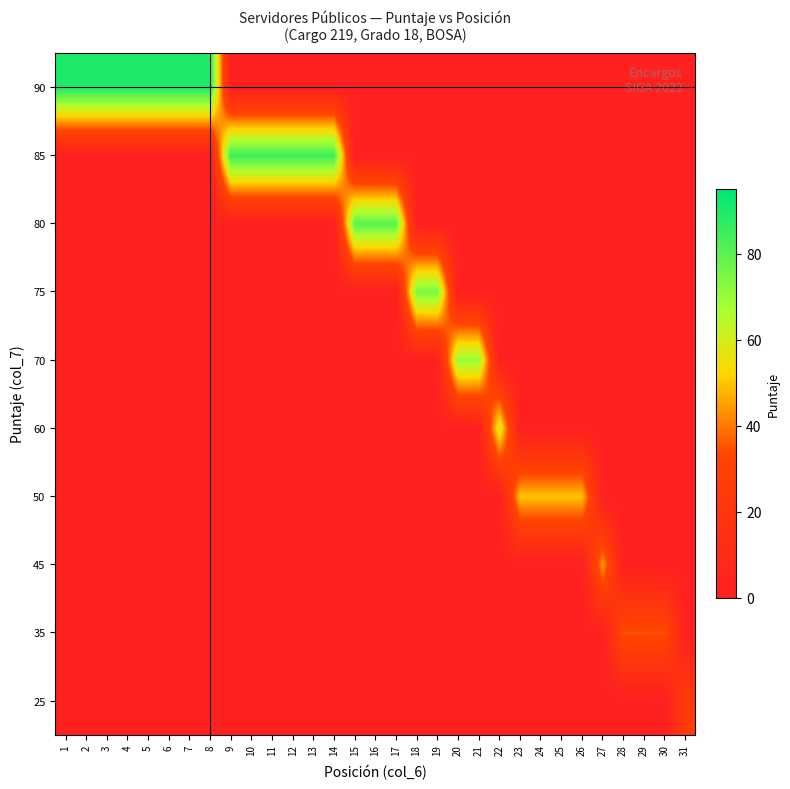

At how many categories does at least one series exceed 18?

31